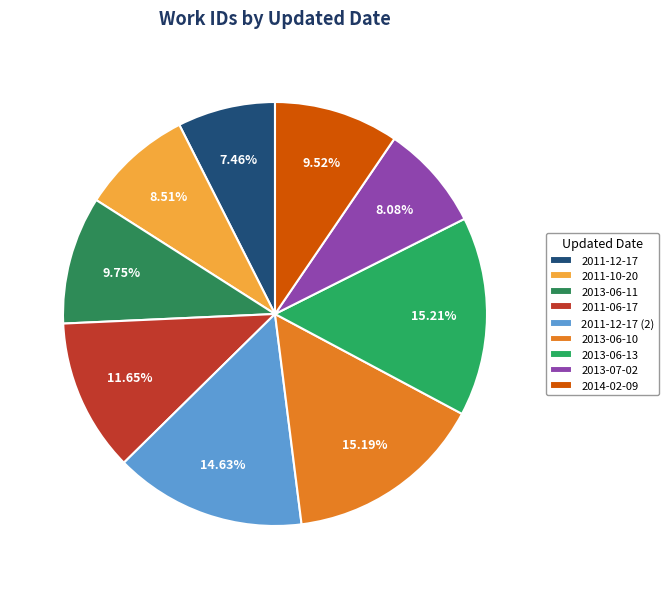

How many segments does this pie chart have?

9